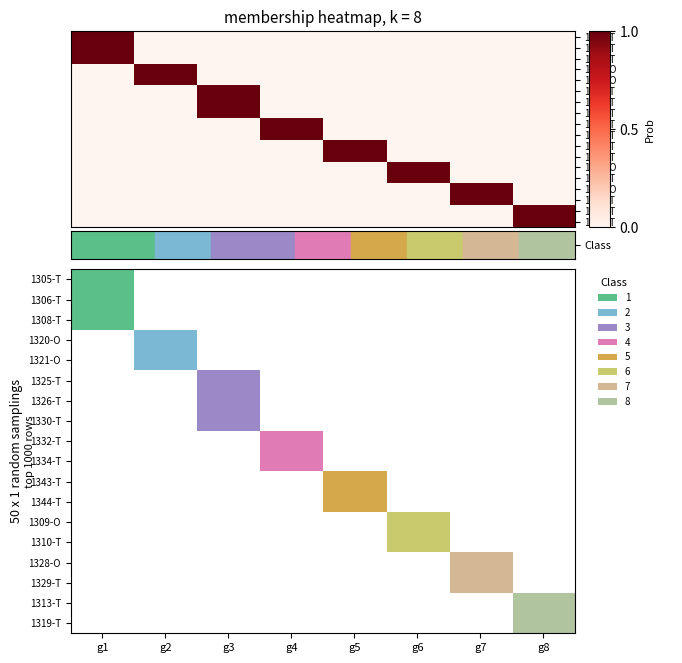

Reading left to right, what are all the values shown in this chart?

1305-T: 1	0	0	0	0	0	0	0
1306-T: 1	0	0	0	0	0	0	0
1308-T: 1	0	0	0	0	0	0	0
1320-O: 0	1	0	0	0	0	0	0
1321-O: 0	1	0	0	0	0	0	0
1325-T: 0	0	1	0	0	0	0	0
1326-T: 0	0	1	0	0	0	0	0
1330-T: 0	0	1	0	0	0	0	0
1332-T: 0	0	0	1	0	0	0	0
1334-T: 0	0	0	1	0	0	0	0
1343-T: 0	0	0	0	1	0	0	0
1344-T: 0	0	0	0	1	0	0	0
1309-O: 0	0	0	0	0	1	0	0
1310-T: 0	0	0	0	0	1	0	0
1328-O: 0	0	0	0	0	0	1	0
1329-T: 0	0	0	0	0	0	1	0
1313-T: 0	0	0	0	0	0	0	1
1319-T: 0	0	0	0	0	0	0	1